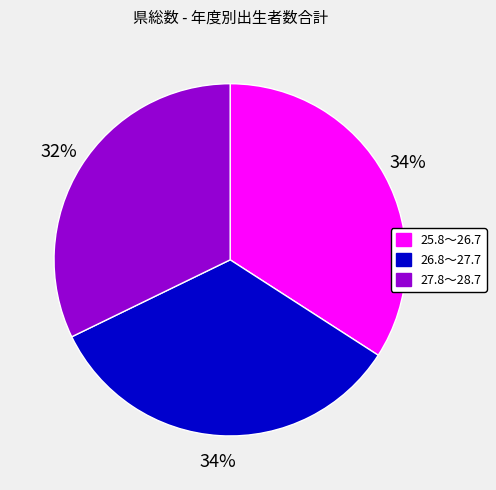

Which slice is the smallest?

27.8～28.7